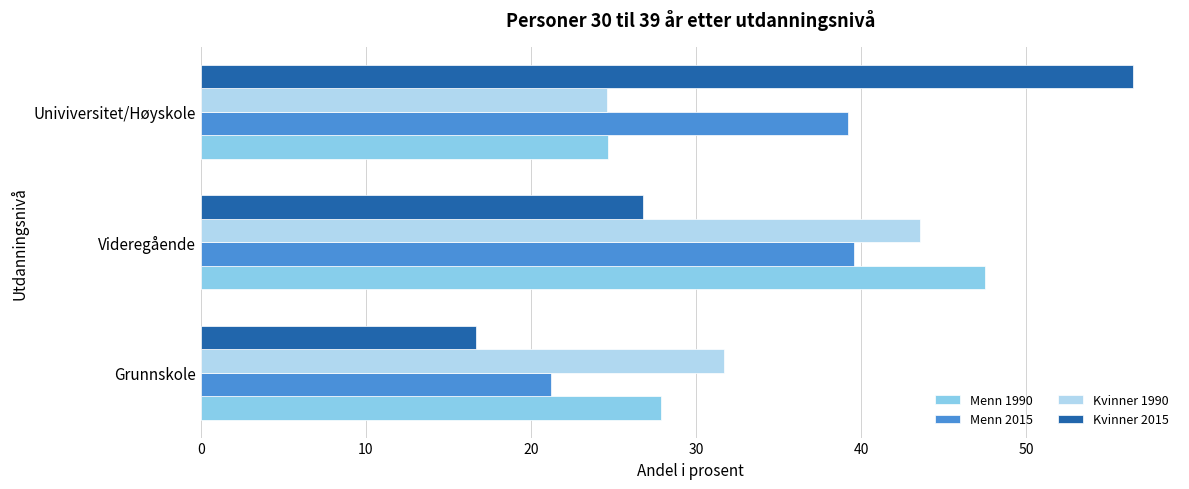

Which series has the largest range (max minus min)?

Kvinner 2015